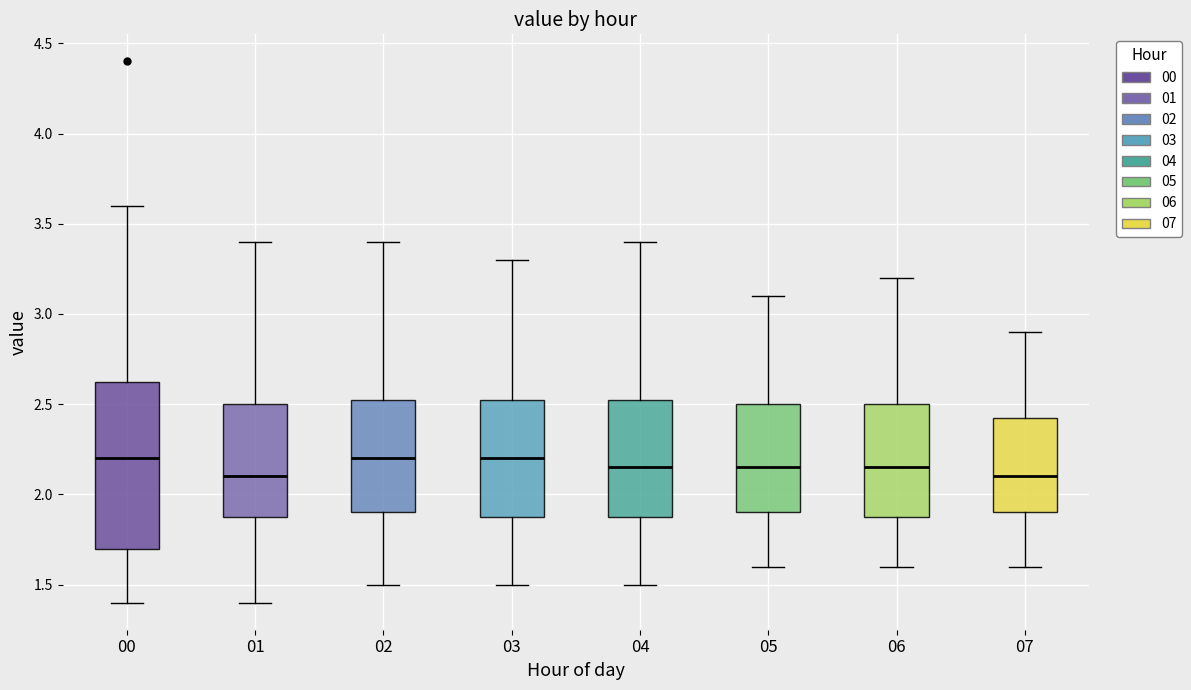

Reading left to right, transcribe this box plot: for each box, give where its median line is, the range the box spans, and where its two whiskers end, as read against the y-axis. The values are not printed on the chart, so give them approximately, as read against the axis.

00: median 2.20, box 1.70 to 2.65, whiskers 1.40 to 3.60
01: median 2.10, box 1.90 to 2.50, whiskers 1.40 to 3.40
02: median 2.20, box 1.90 to 2.55, whiskers 1.50 to 3.40
03: median 2.20, box 1.90 to 2.55, whiskers 1.50 to 3.30
04: median 2.15, box 1.90 to 2.55, whiskers 1.50 to 3.40
05: median 2.15, box 1.90 to 2.50, whiskers 1.60 to 3.10
06: median 2.15, box 1.90 to 2.50, whiskers 1.60 to 3.20
07: median 2.10, box 1.90 to 2.45, whiskers 1.60 to 2.90